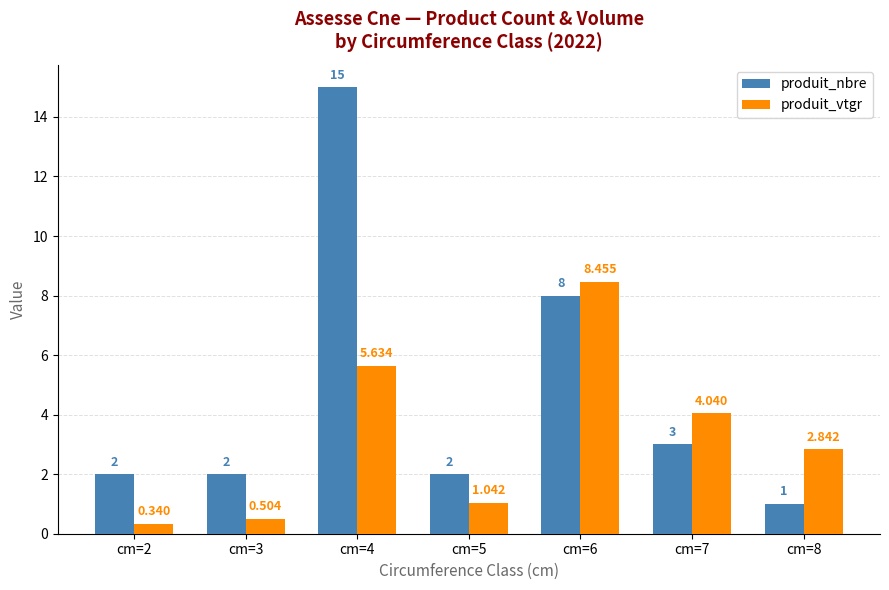

Where is produit_nbre nearest to the value 8?

cm=6